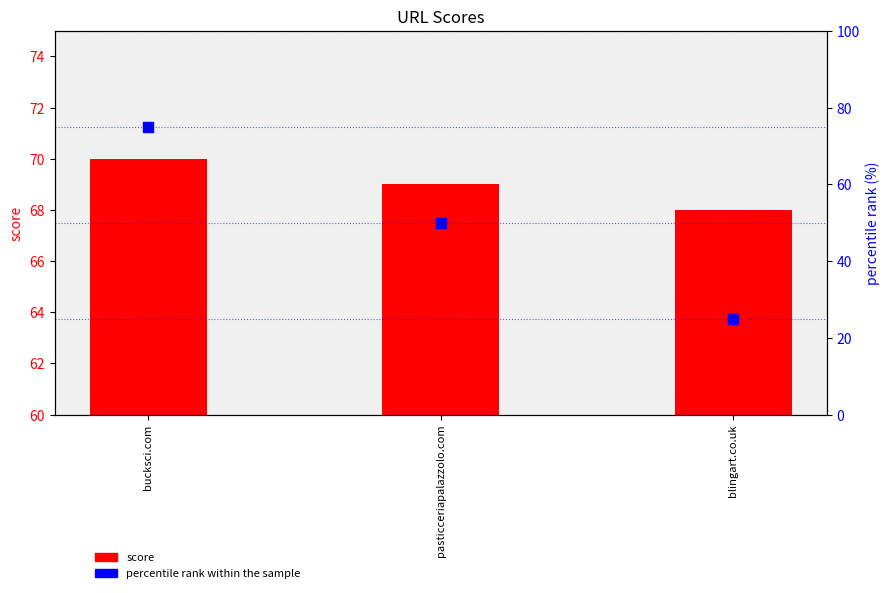

What are all the series names shown in the legend?

score, percentile rank within the sample